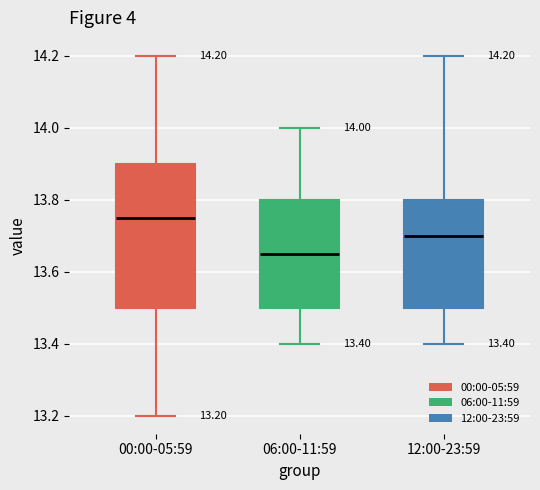

Which box's median line is the lowest?

06:00-11:59